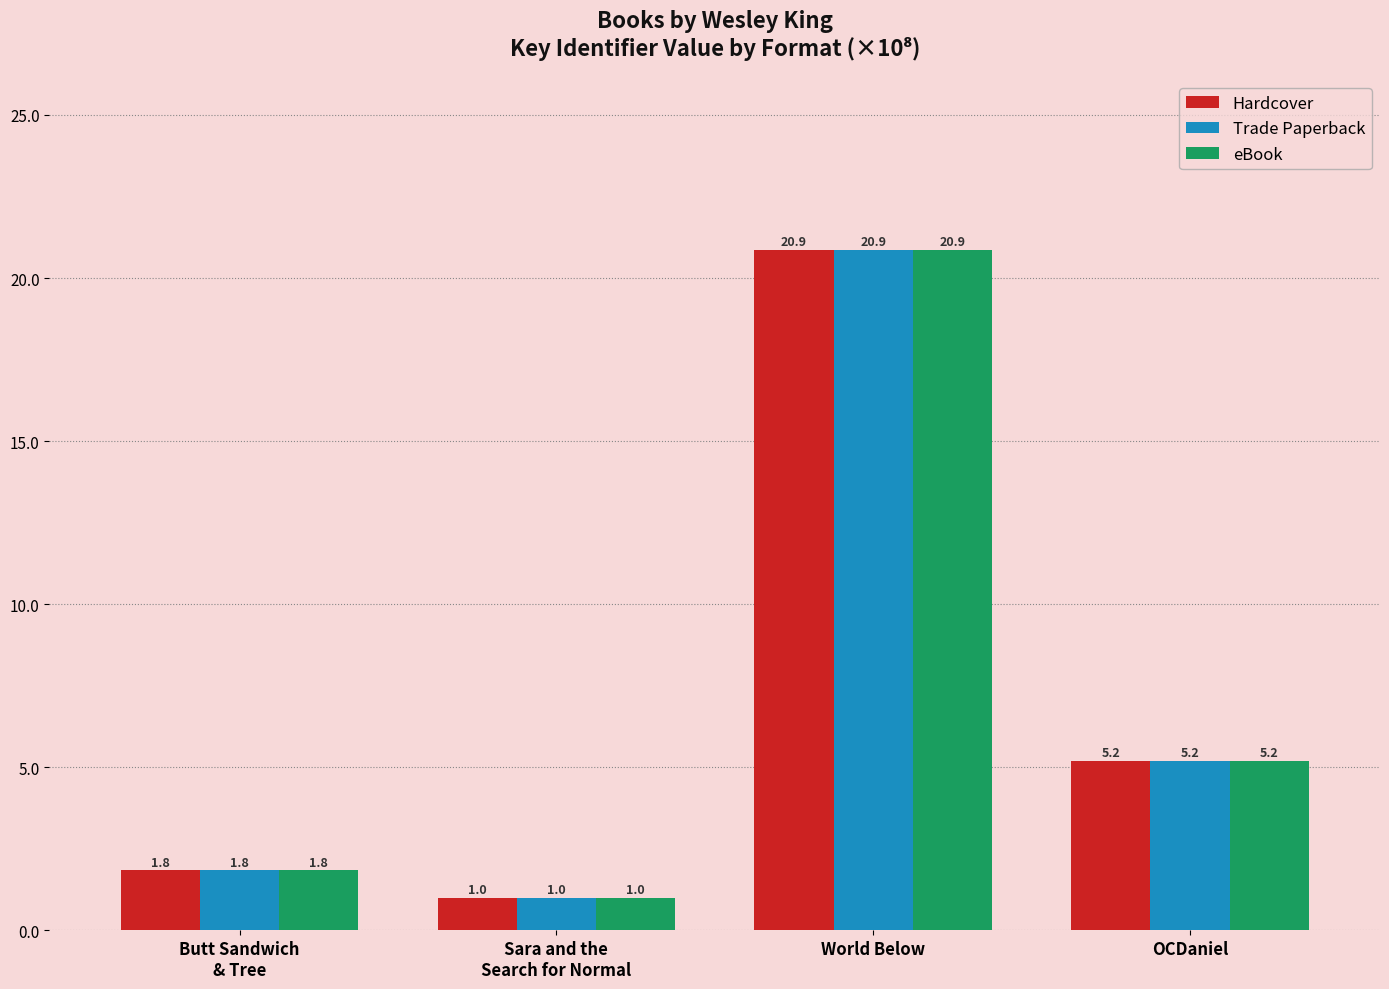

The value of Trade Paperback at World Below is 35.9. True or false?

False